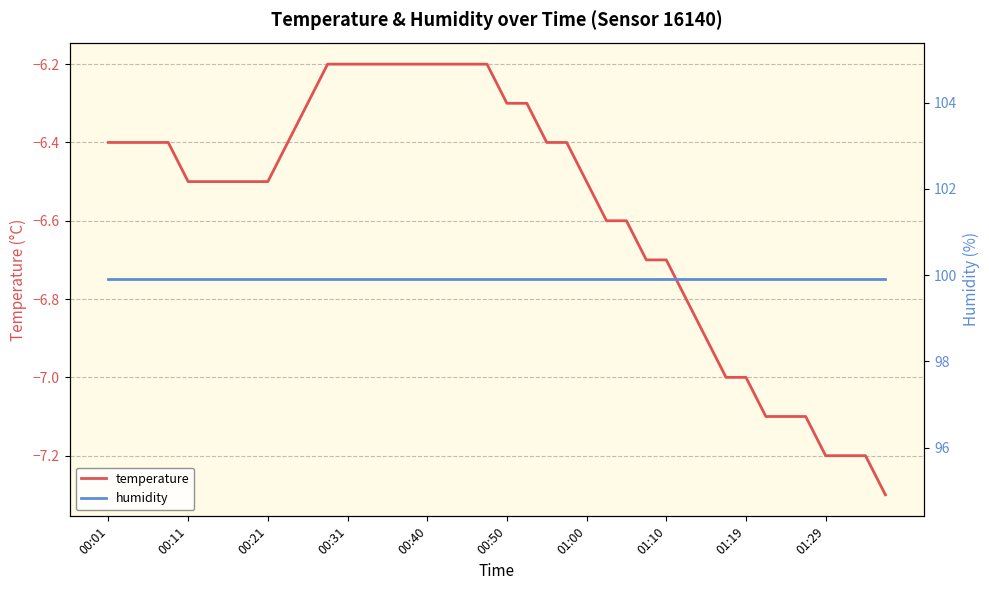

True or false: humidity and temperature cross at least once.

False